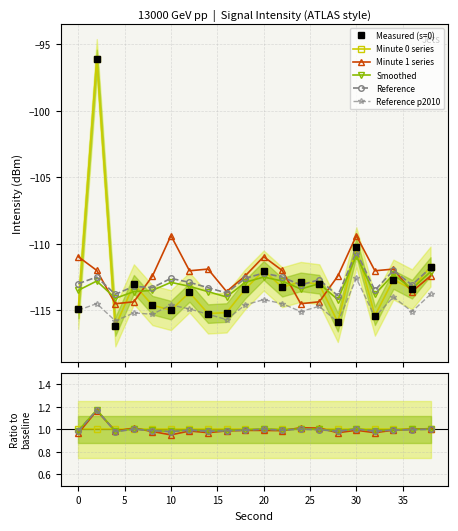

What is the value of the Reference point at the 11th from the left?

1.0